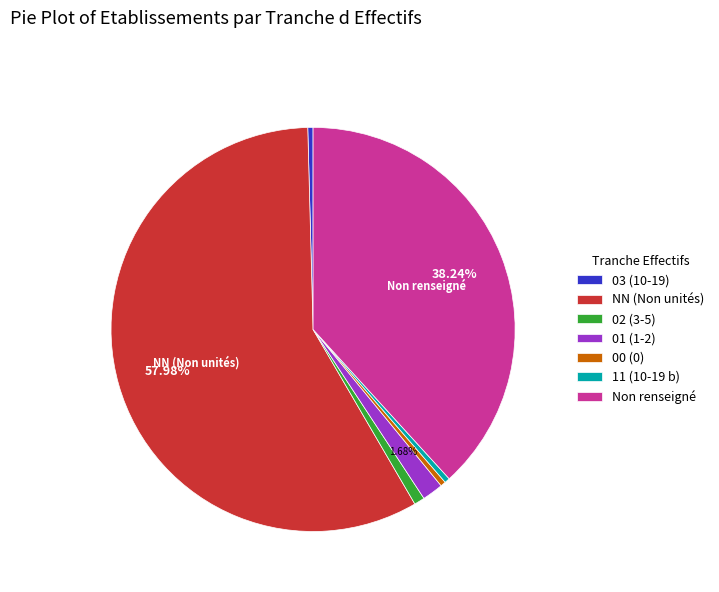

What is the majority slice?

NN (Non unités)